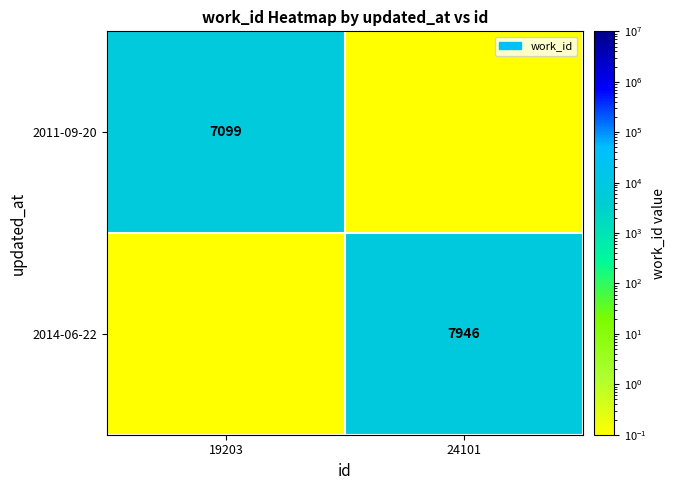

Is it true that 2014-06-22 equals 10896.5 at 24101?

False